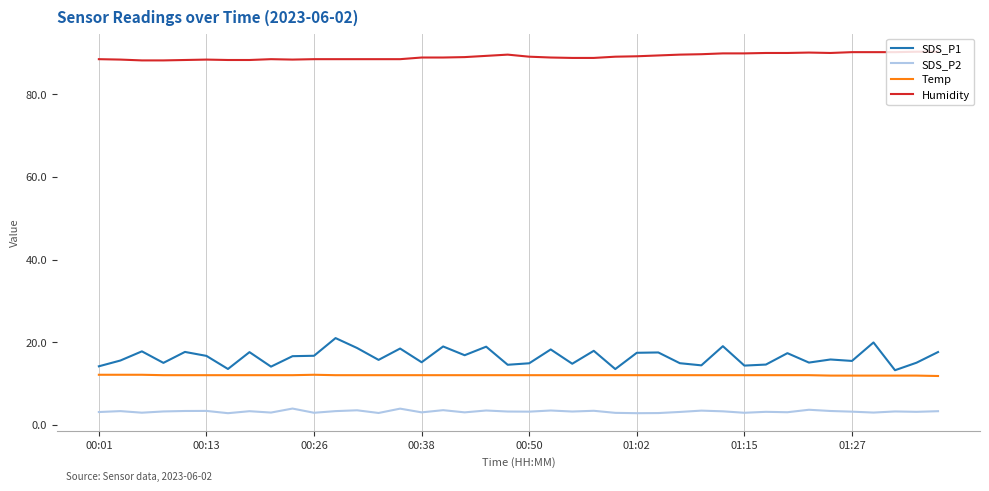

True or false: SDS_P2 and Temp cross at least once.

False